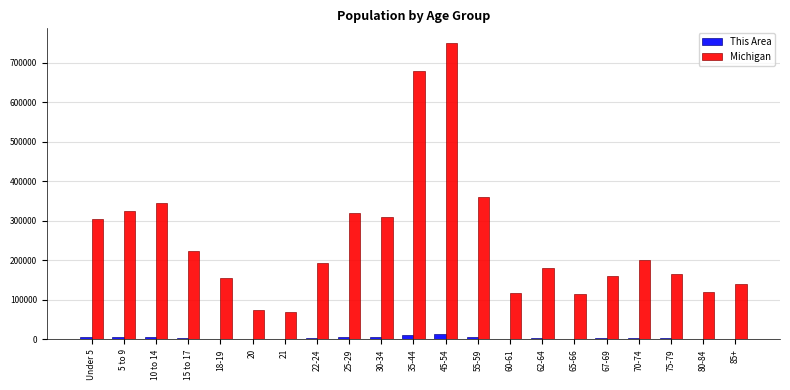

Which series changed the most between 30-34 and 35-44?

Michigan